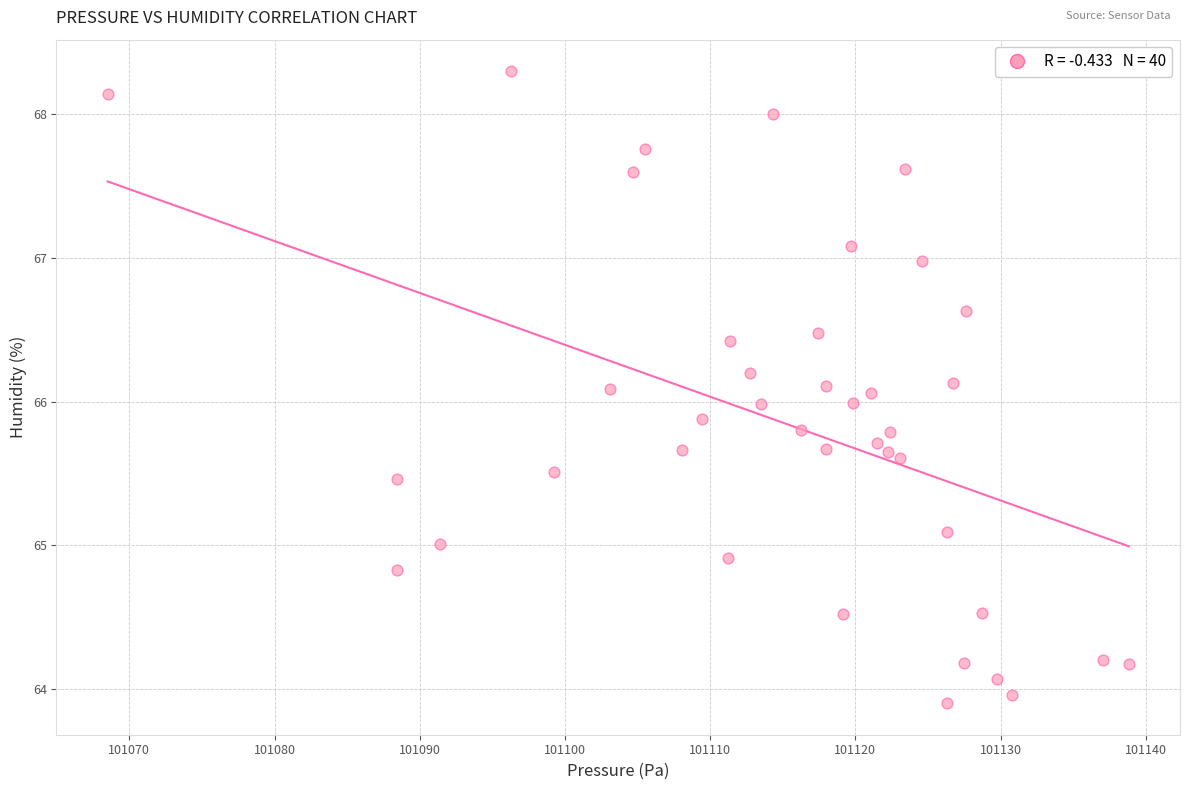

What is the range of X values (max minus min)?

70.3